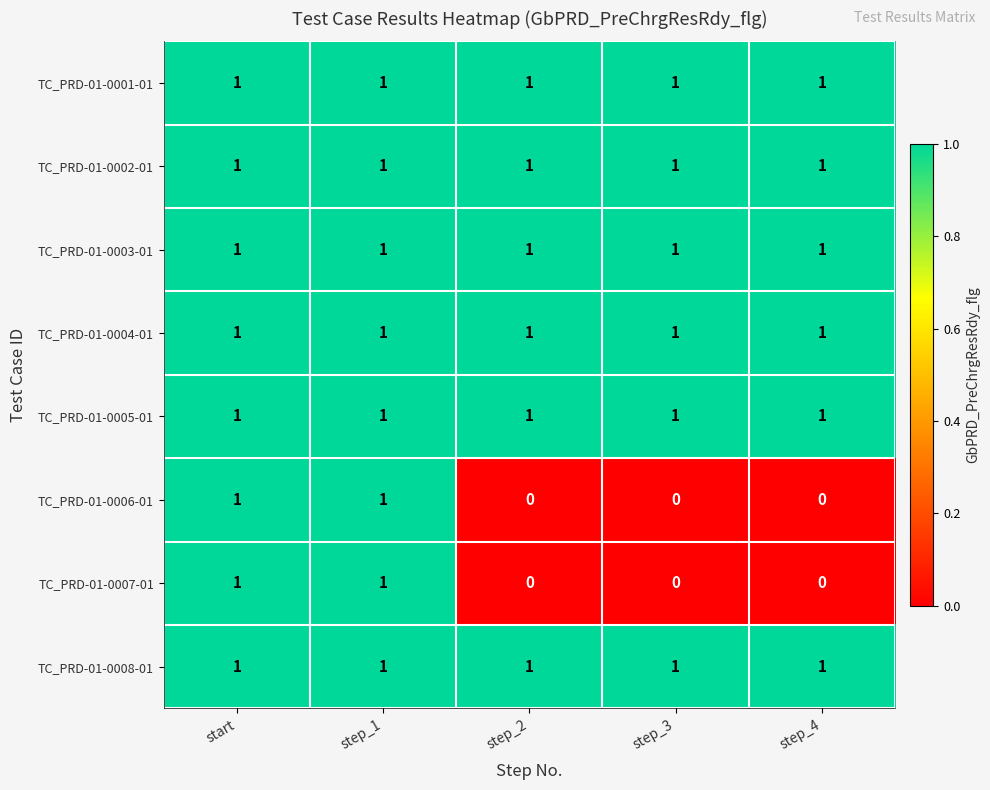

The value of TC_PRD-01-0007-01 at step_2 is 1. True or false?

False